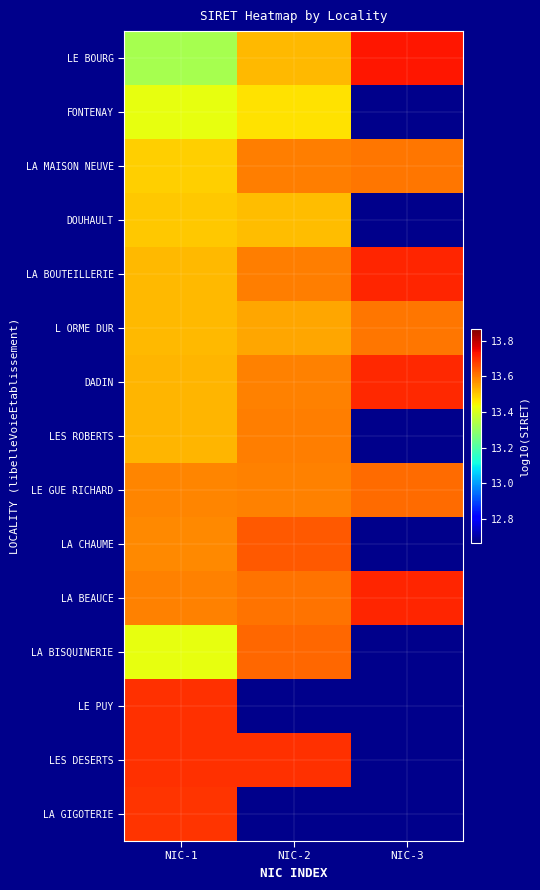

At which label is LES DESERTS closest to 13?

NIC-1